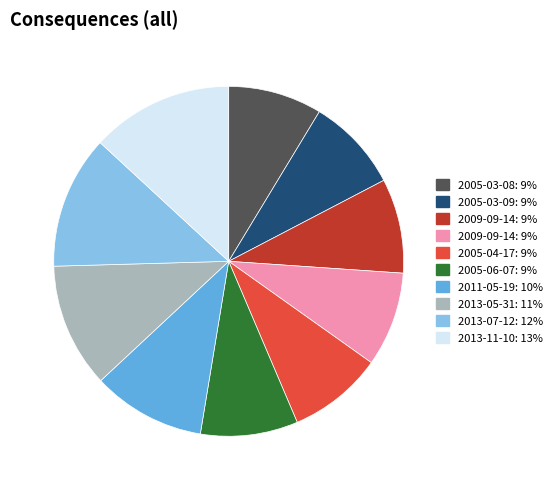

Is there any slice that represents more than half of the pie?

No